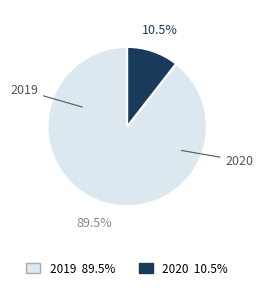

Is there any slice that represents more than half of the pie?

Yes